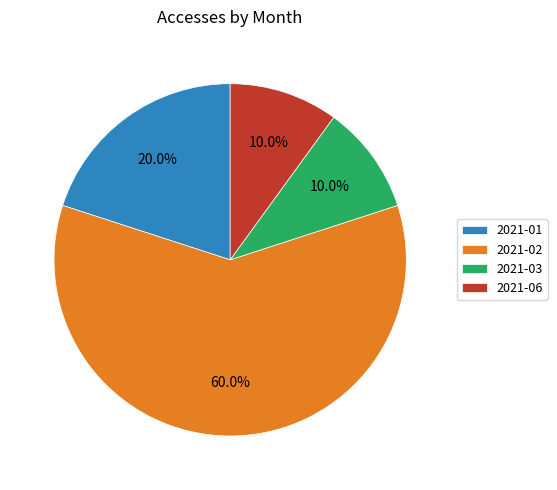

What is the largest slice in the pie chart?

2021-02